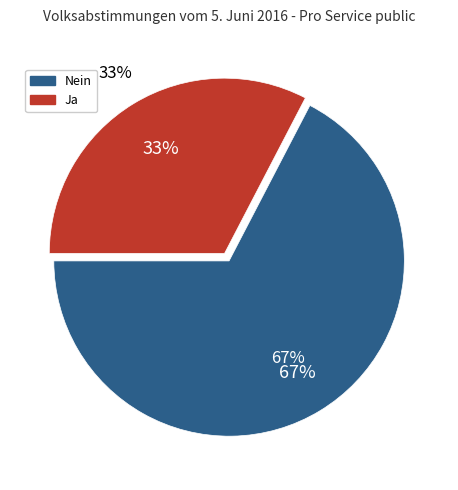

Which has a higher value, Nein or Ja?

Nein